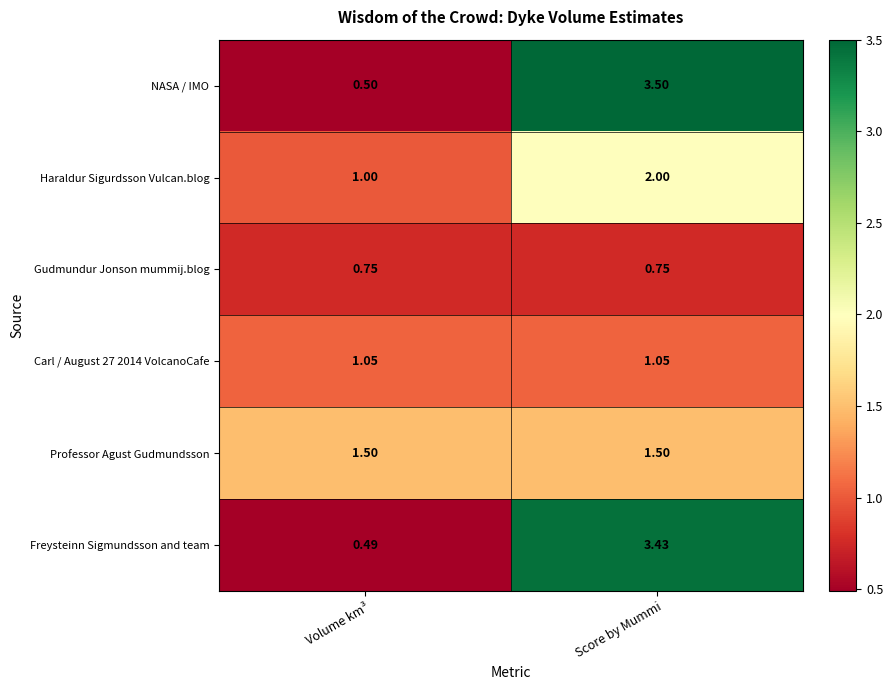

Where is Haraldur Sigurdsson Vulcan.blog nearest to the value 1?

Volume km³